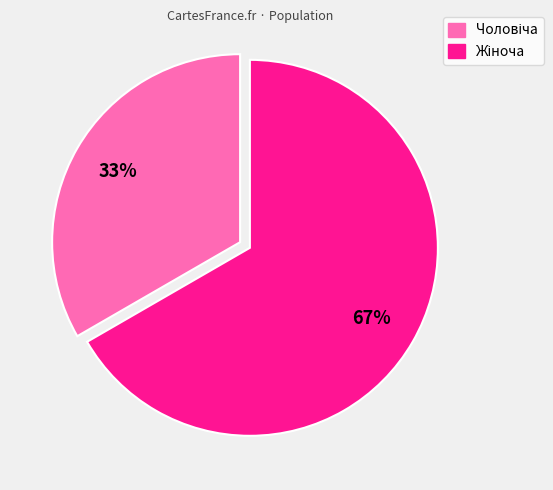

How many slices are in this pie chart?

2